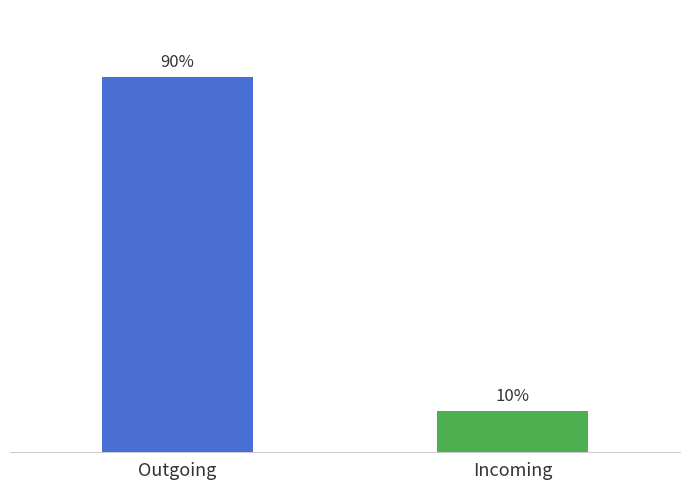

Does the chart contain stacked bars?

No